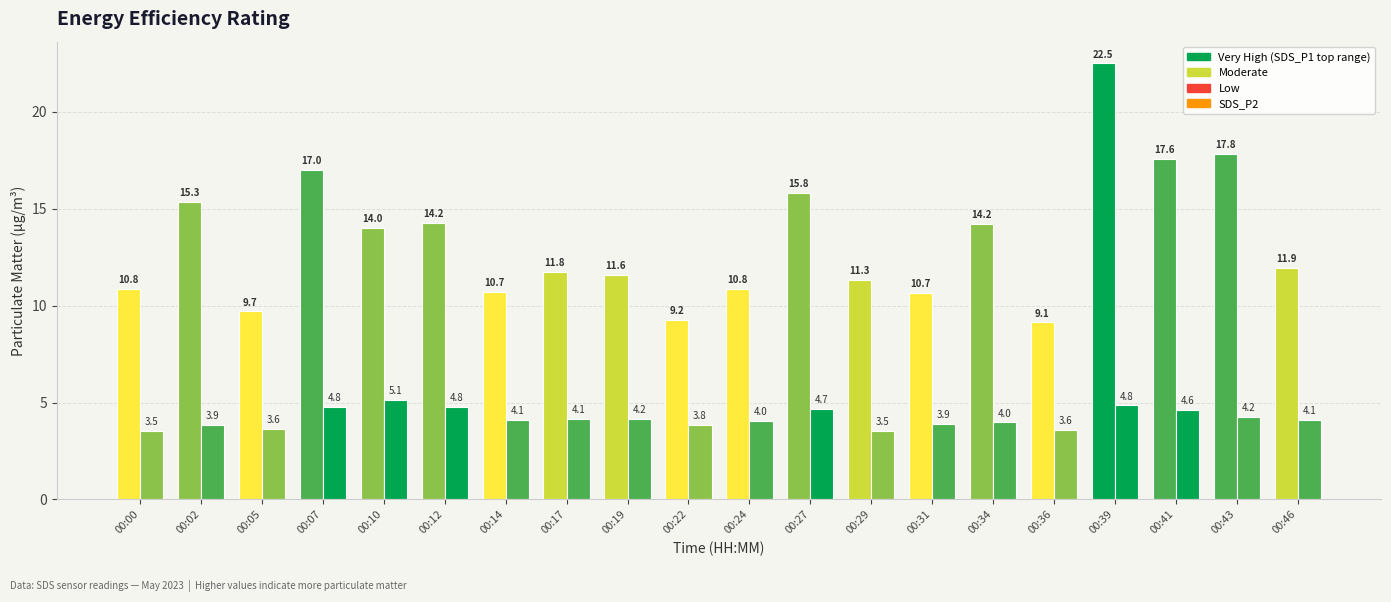

How many data points does each series have?

20